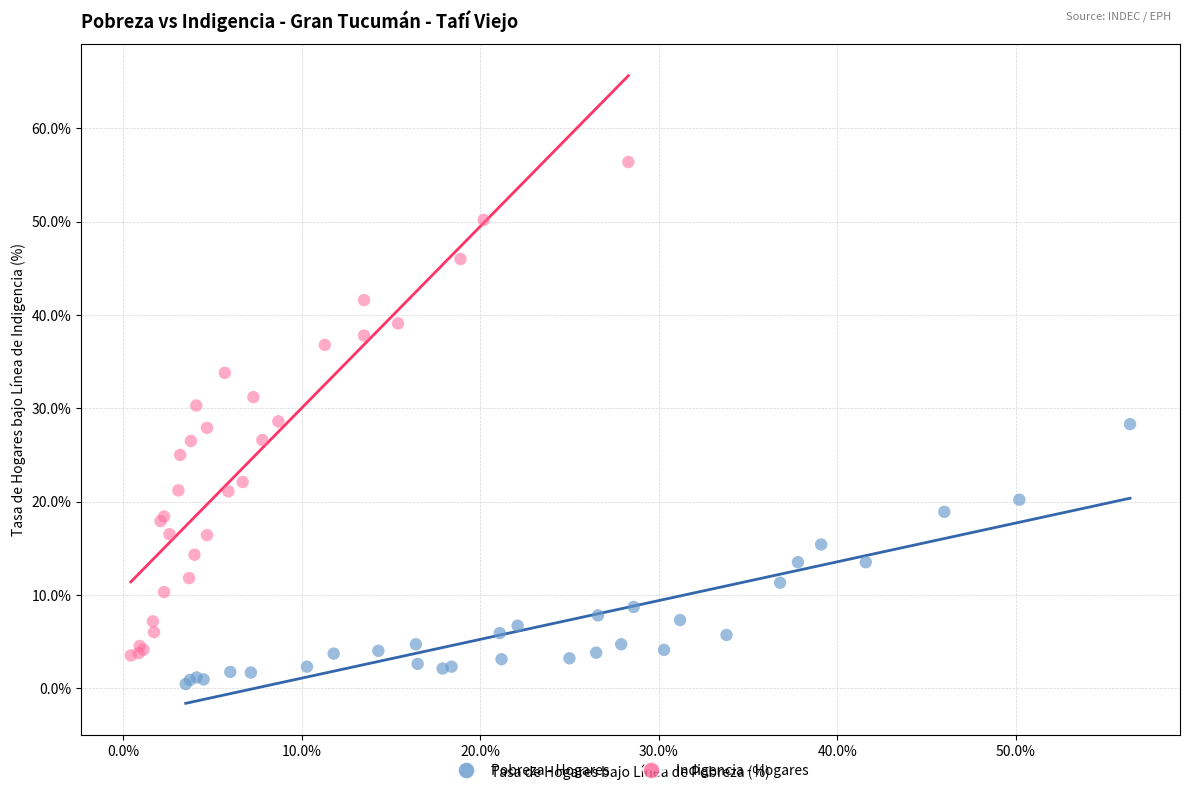

What are all the series names shown in the legend?

Pobreza - Hogares, Indigencia - Hogares